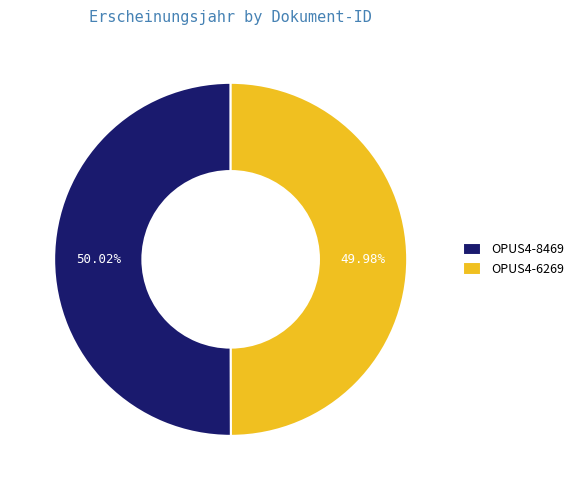

Combined, do OPUS4-8469 and OPUS4-6269 account for over 50%?

Yes